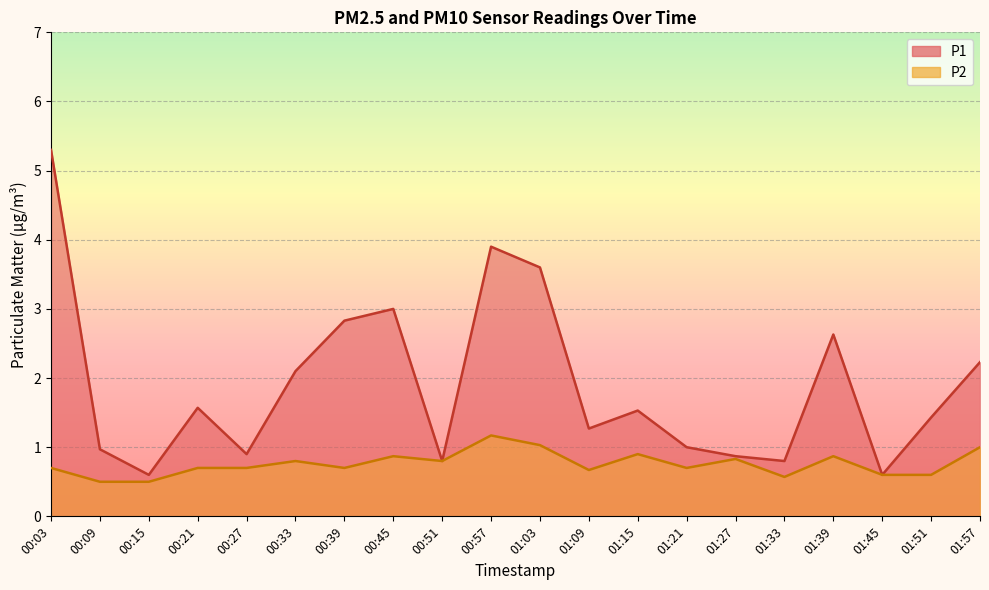

How many interior local peaks does the P2 series have?

6